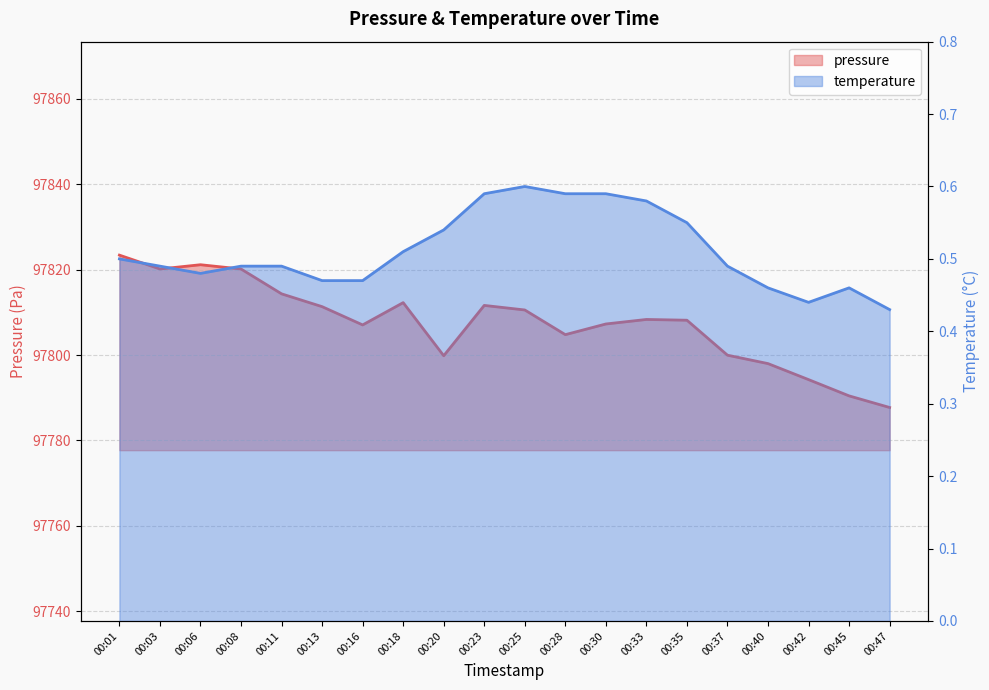

Rank the categories by value from highest to lowest.

00:01, 00:06, 00:03, 00:08, 00:11, 00:18, 00:23, 00:13, 00:25, 00:33, 00:35, 00:30, 00:16, 00:28, 00:37, 00:20, 00:40, 00:42, 00:45, 00:47